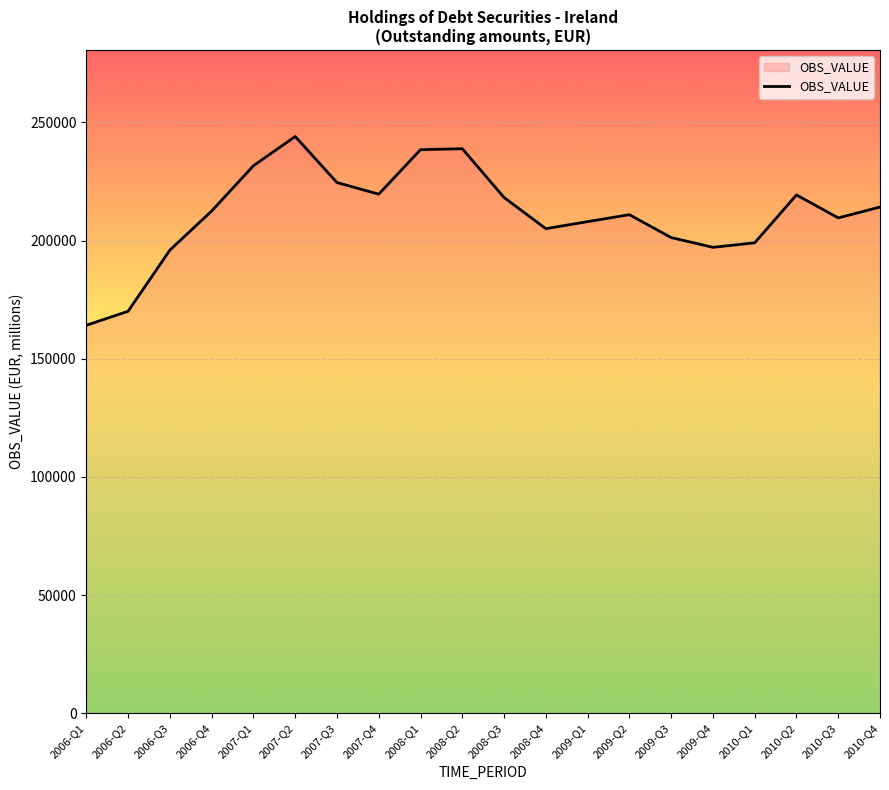

Approximately how many times larger is the value at 2006-Q3 compared to 2007-Q3?

0.9